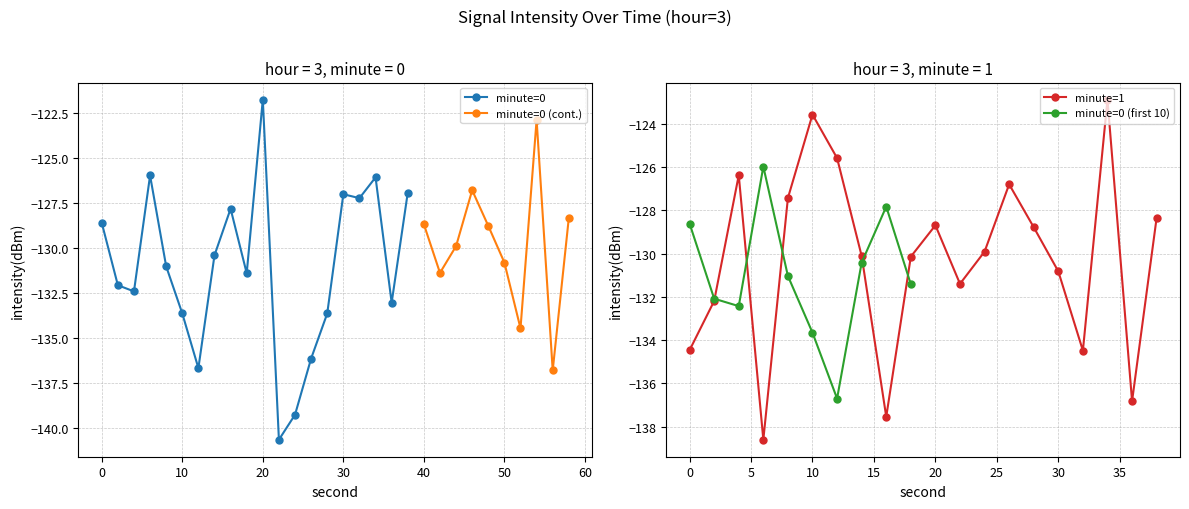

What is the lowest value of the minute=0 series?

-140.7